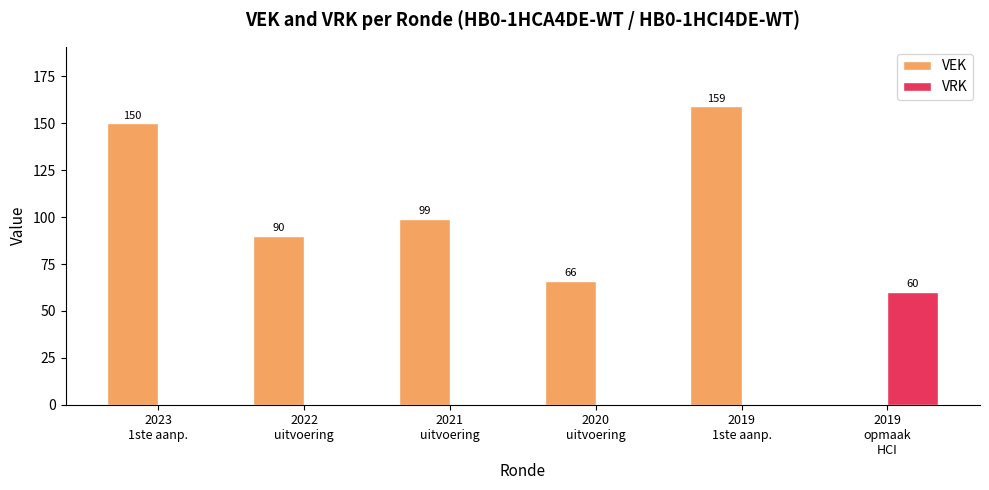

Which series has the largest total across all categories?

VEK